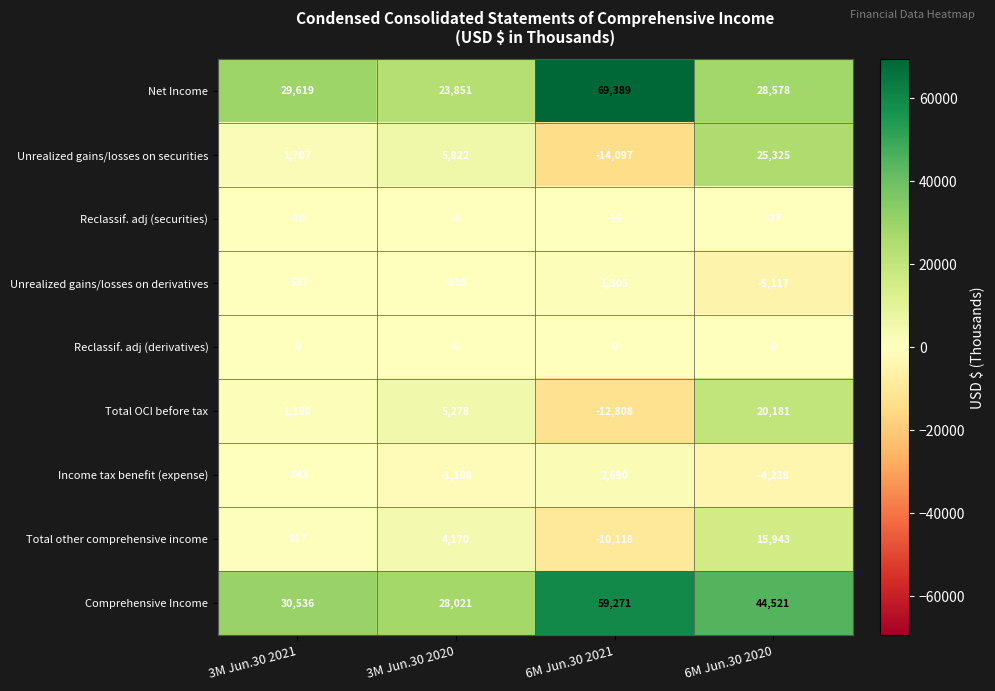

What is the total value across all series at 6M Jun.30 2021?

95616